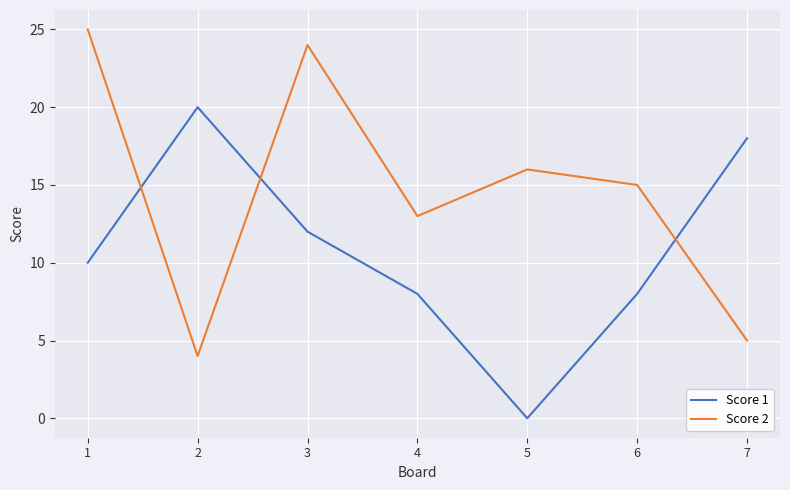

Reading right to left, extract all data points from this chart.

Score 1: 18	8	0	8	12	20	10
Score 2: 5	15	16	13	24	4	25